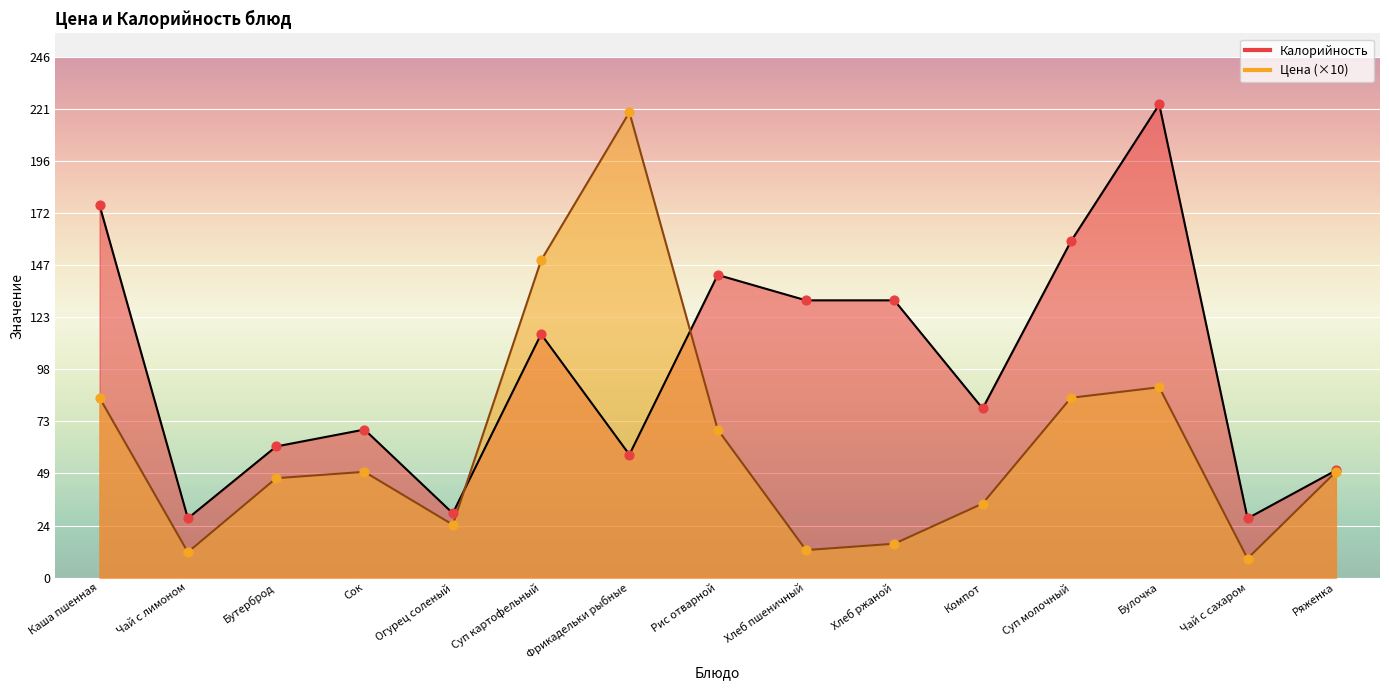

Which series contains the lowest Y value?

Цена